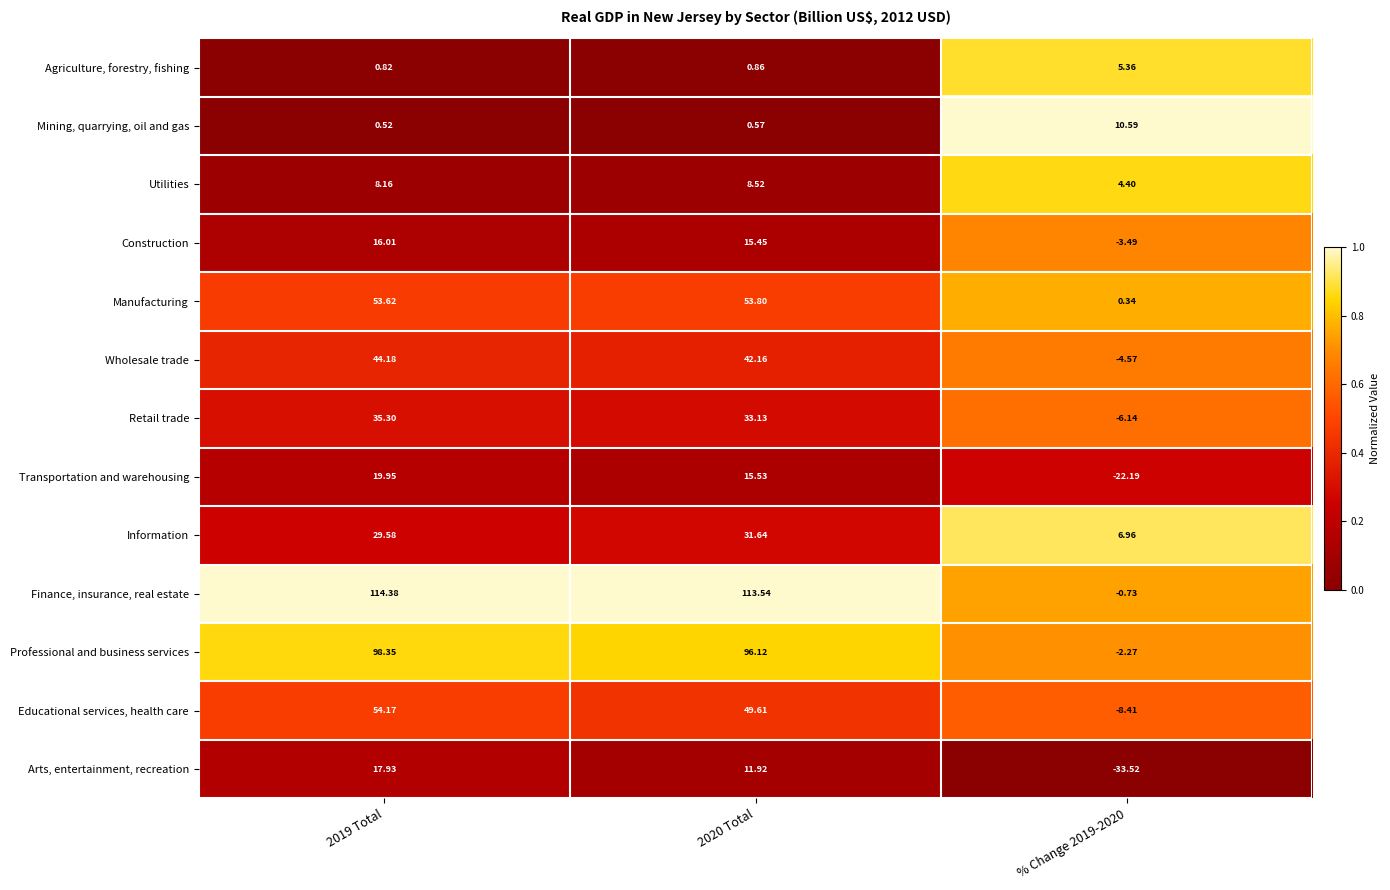

What is the spread (max minus min) of values at % Change 2019-2020?

44.1